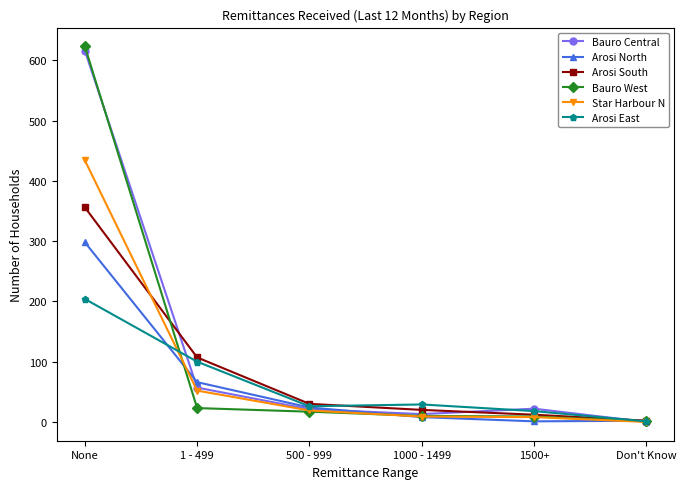

What is the difference between the highest and lowest values at None?

419